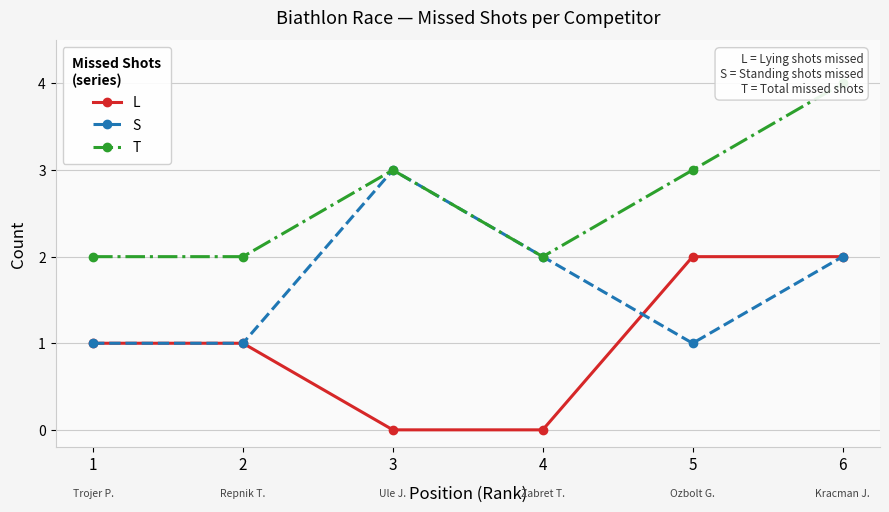

True or false: S has more than 0 interior local peaks.

True